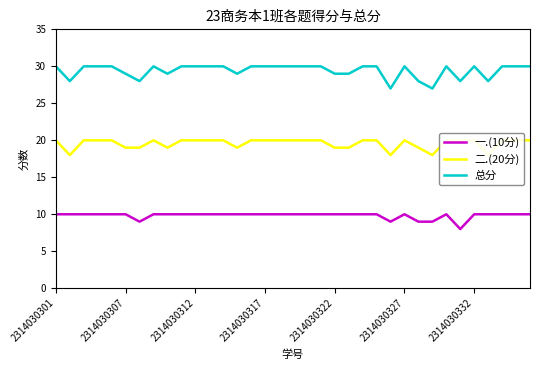

Is this an area chart (filled region under the line)?

No